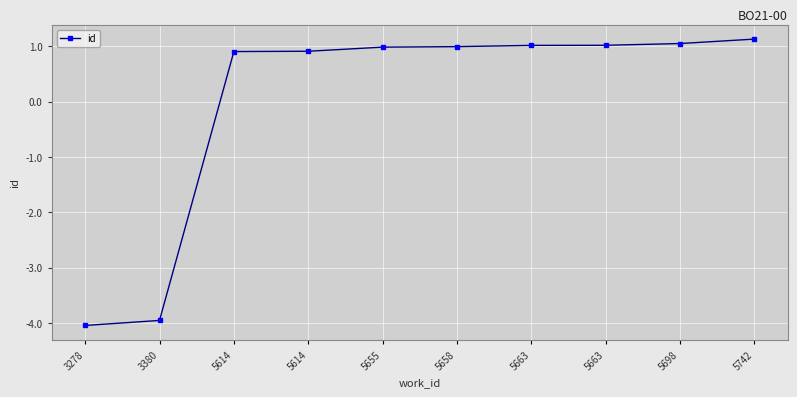

How many series are shown in this chart?

1